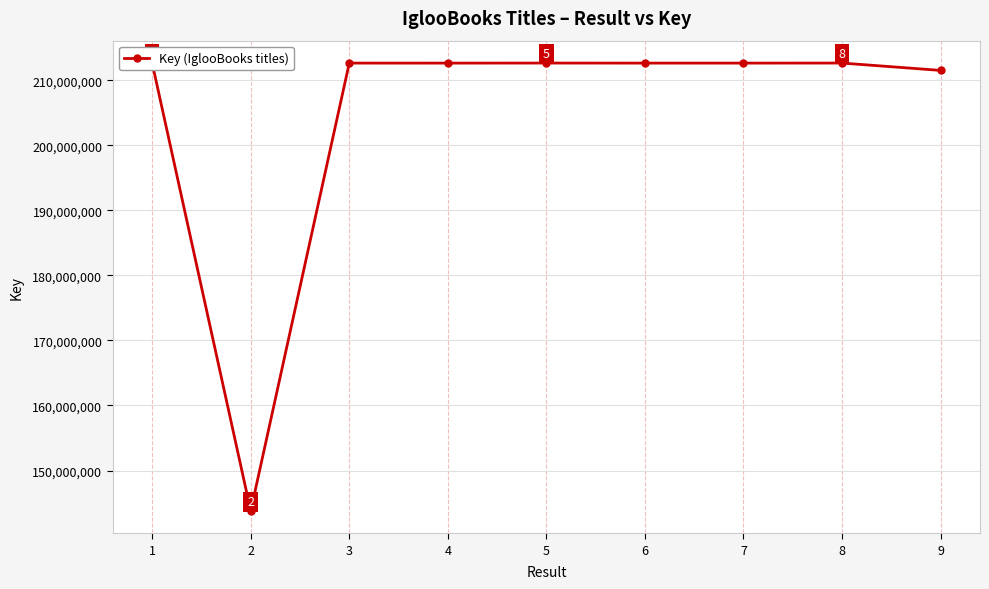

At which label does the data first exceed 212637908?

1